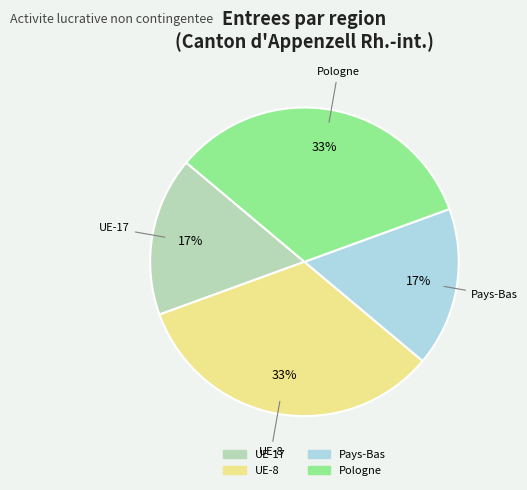

Is there a majority slice in this chart?

No